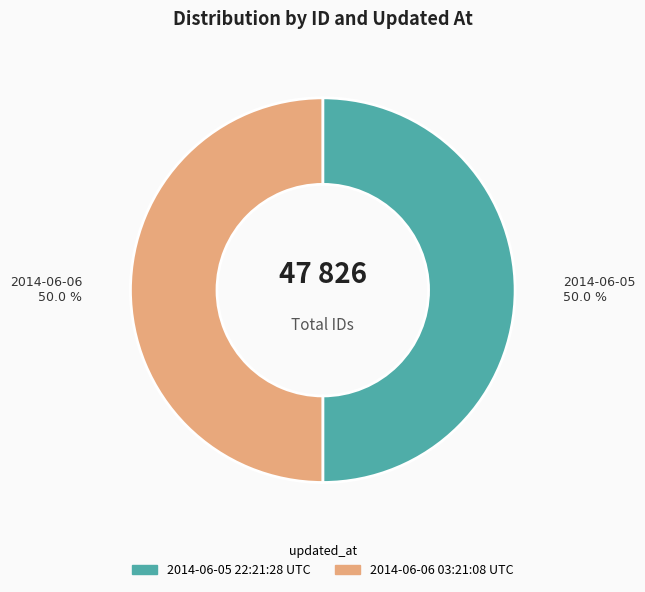

Approximately how many times larger is the value at 2014-06-06 03:21:08 UTC compared to 2014-06-05 22:21:28 UTC?

1.0